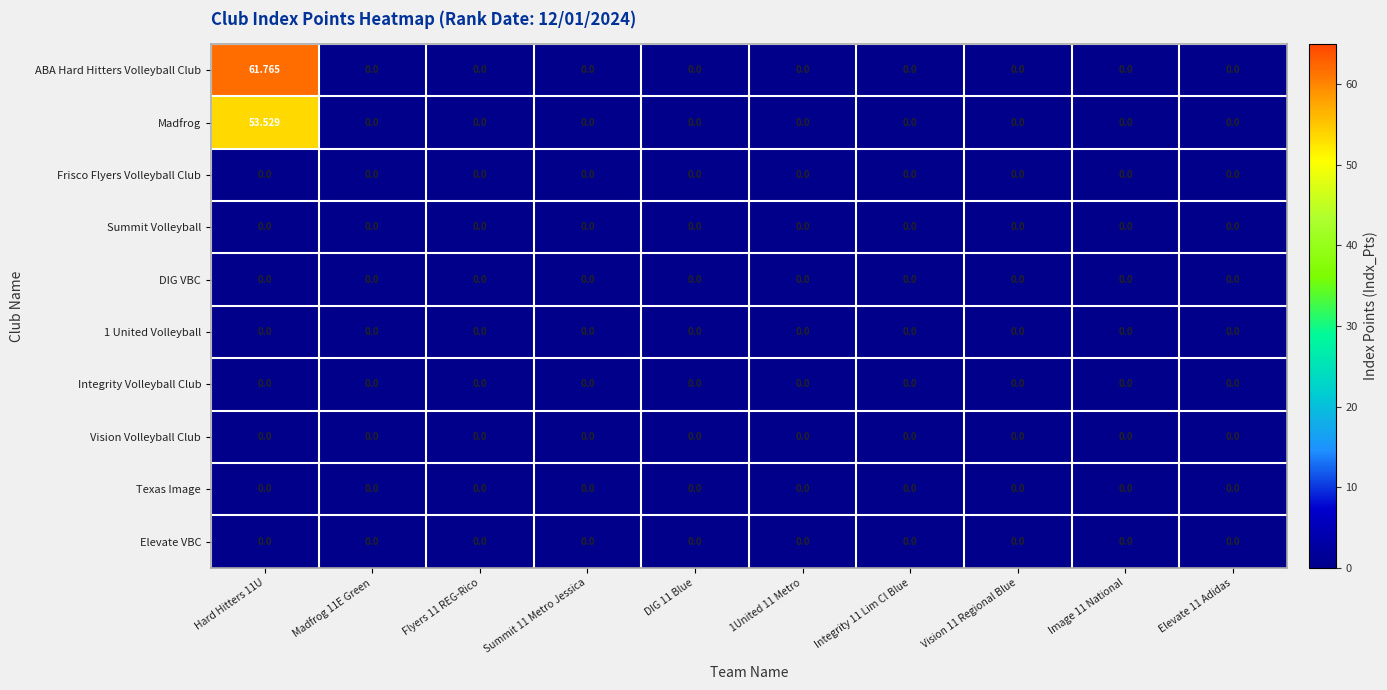

Between Image 11 National and DIG 11 Blue, which is larger?

Image 11 National